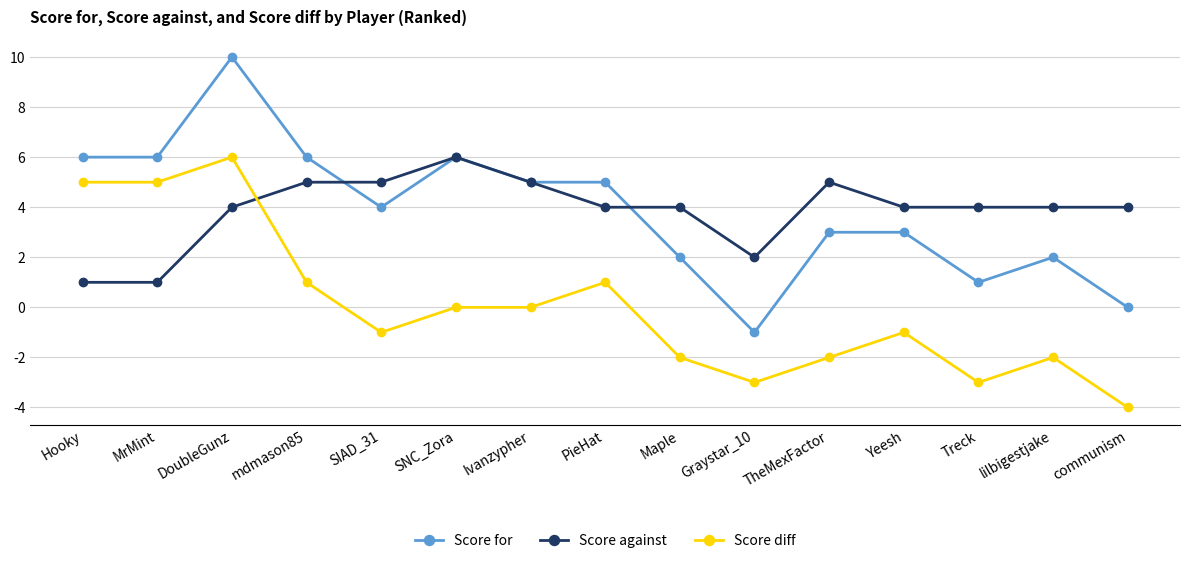

What is the label of the 11th point from the left?

TheMexFactor